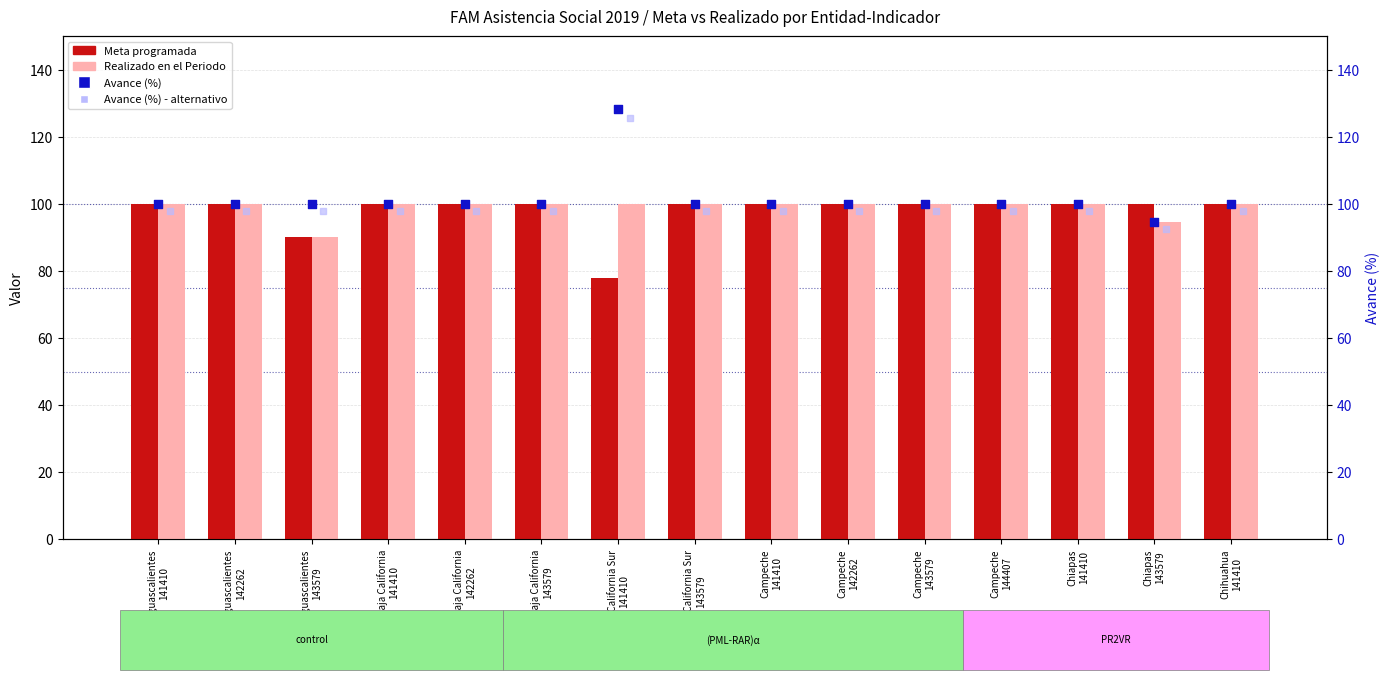

Is the value of Realizado en el Periodo at Aguascalientes
141410 greater than the value of Avance (%) alt at Aguascalientes
143579?

Yes